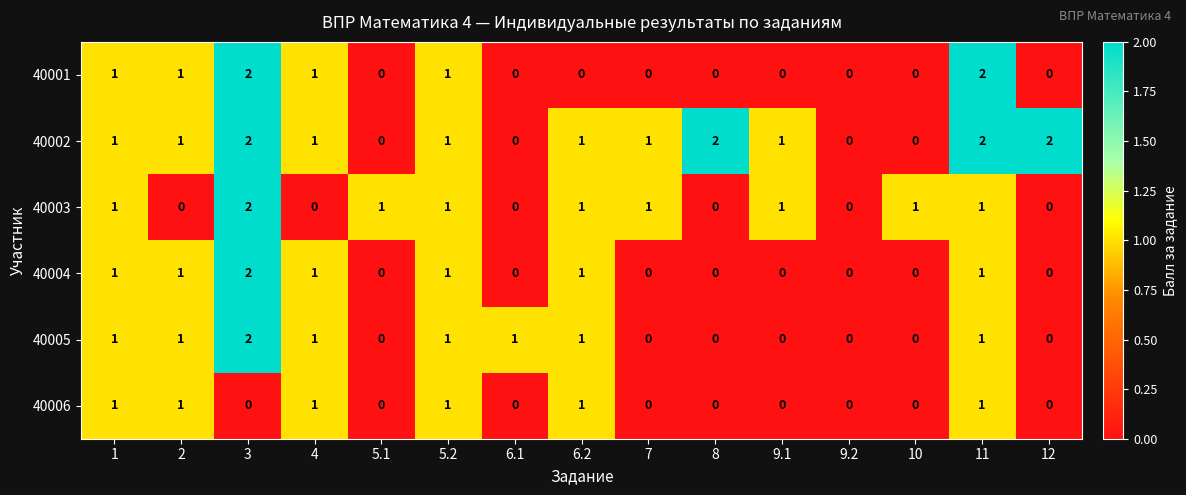

True or false: 40003 has a value of 3 at 3.

False